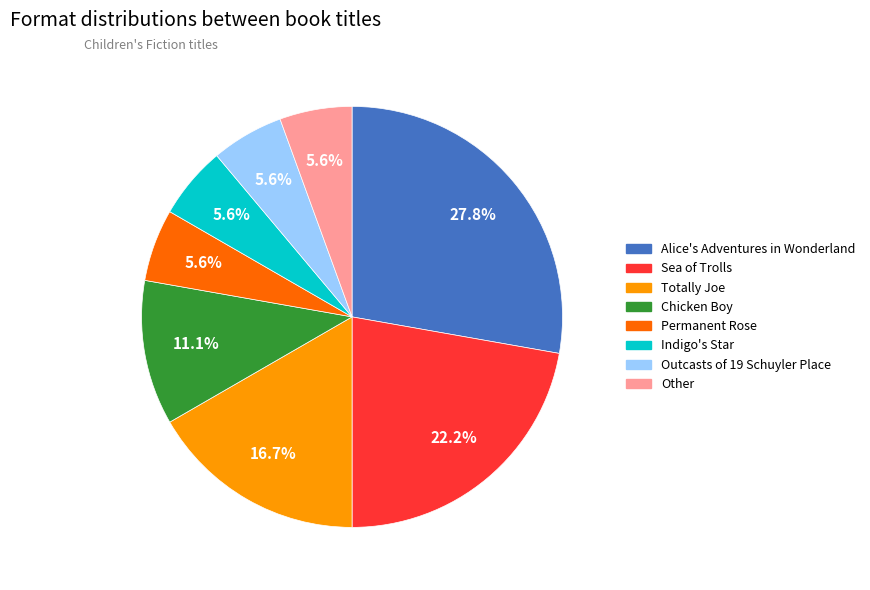

Which category has the biggest portion of the pie?

Alice's Adventures in Wonderland